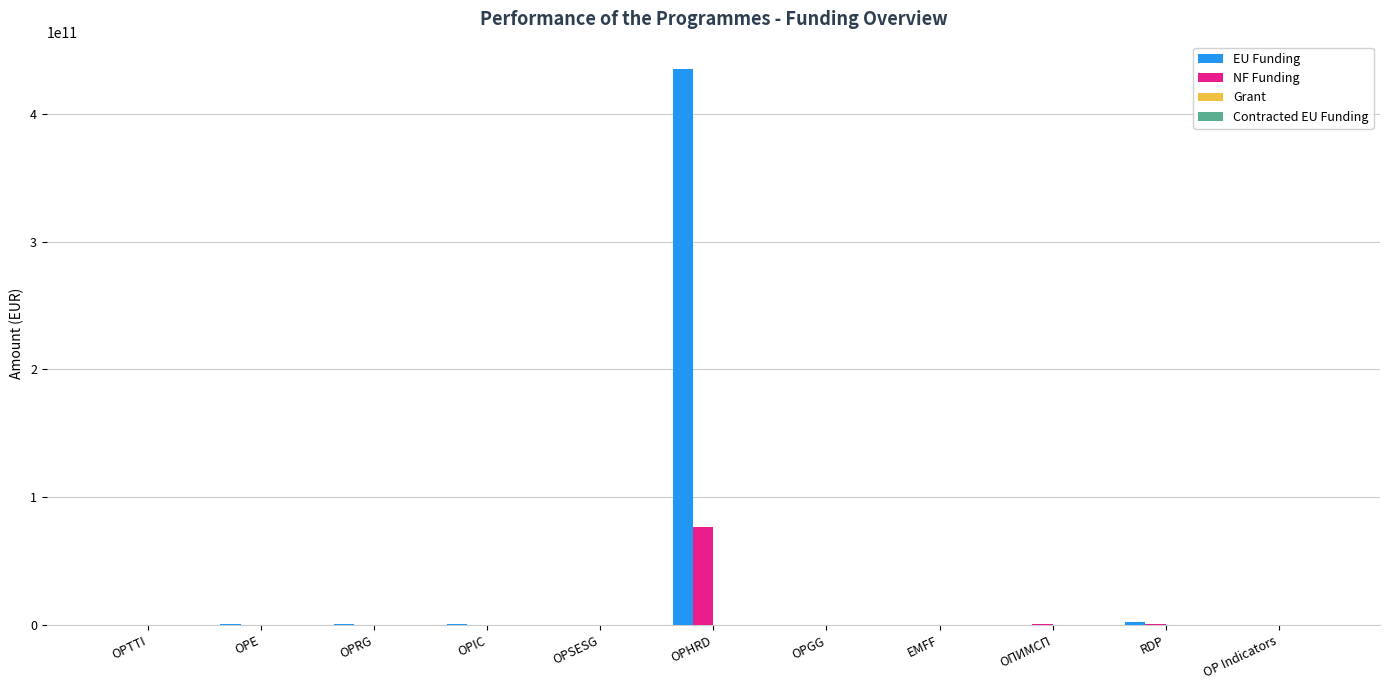

Does the chart contain stacked bars?

No